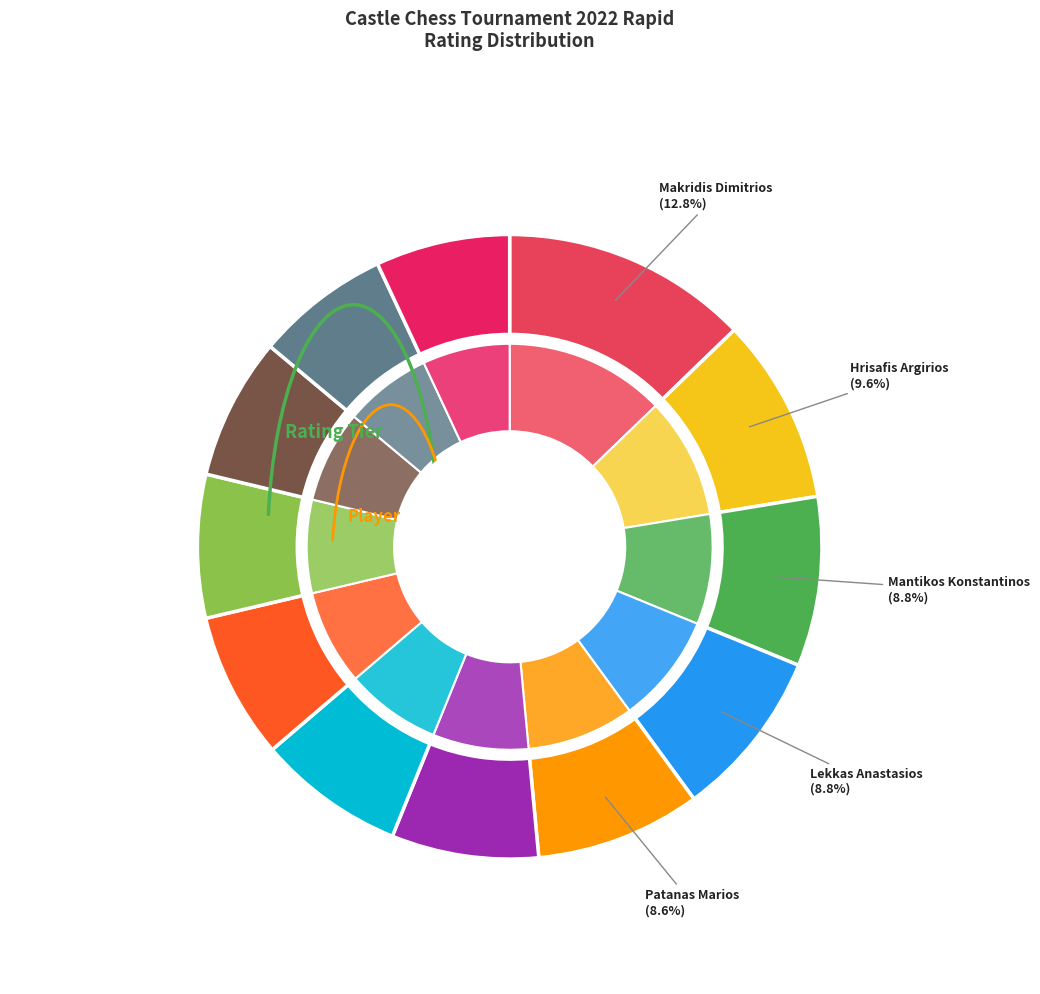

The Kalliantasis Serafeim slice represents 7% of the pie. True or false?

True